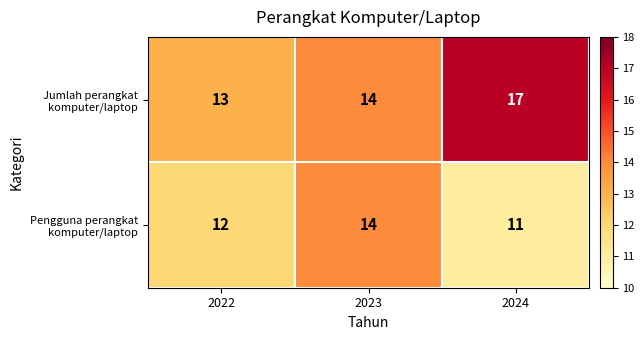

At how many categories does at least one series exceed 11?

3